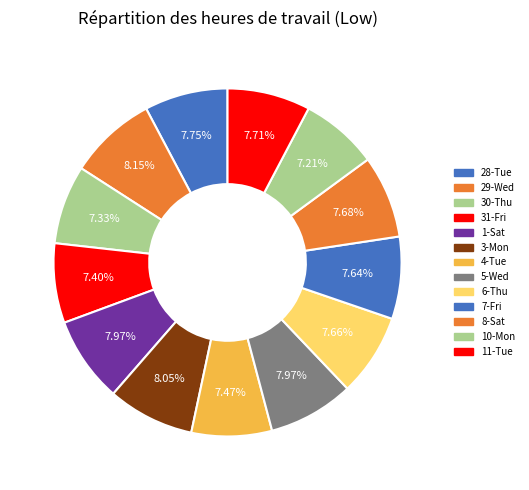

Rank the categories by value from lowest to highest.

10-Mon, 30-Thu, 31-Fri, 4-Tue, 7-Fri, 6-Thu, 8-Sat, 11-Tue, 28-Tue, 1-Sat, 5-Wed, 3-Mon, 29-Wed